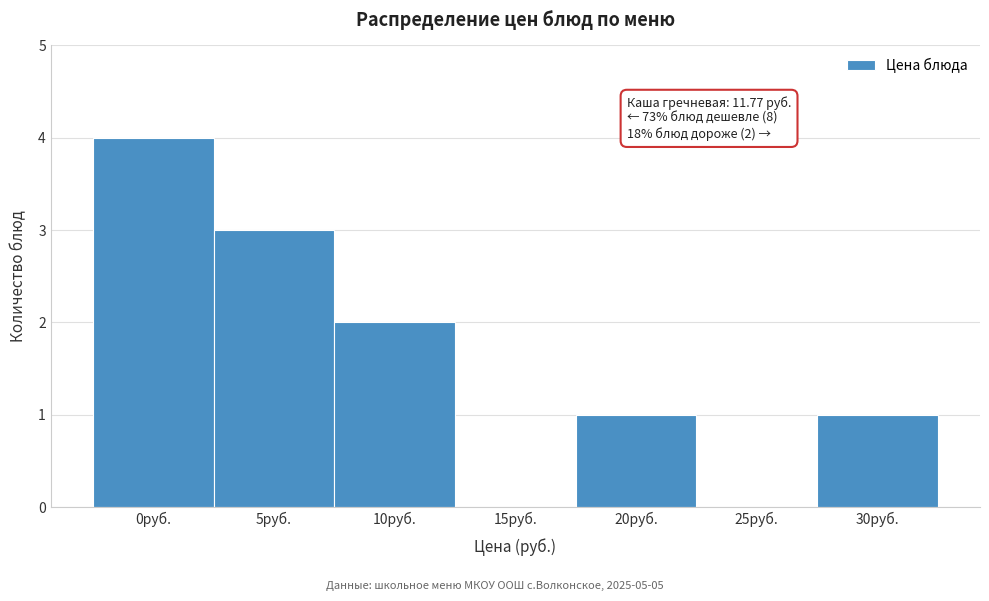

Reading left to right, transcribe all the data shown in this chart.

0руб.=4	5руб.=3	10руб.=2	15руб.=0	20руб.=1	25руб.=0	30руб.=1